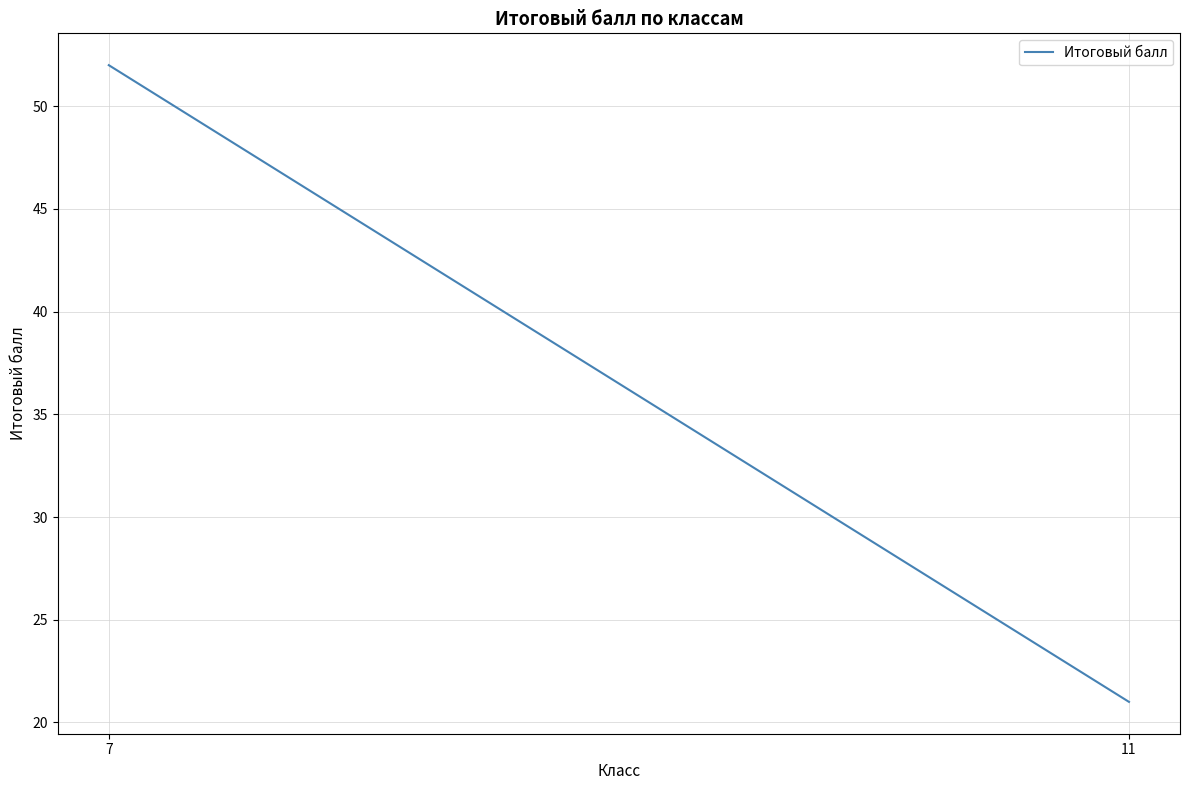

Is it true that the value at 7 is 52?

True